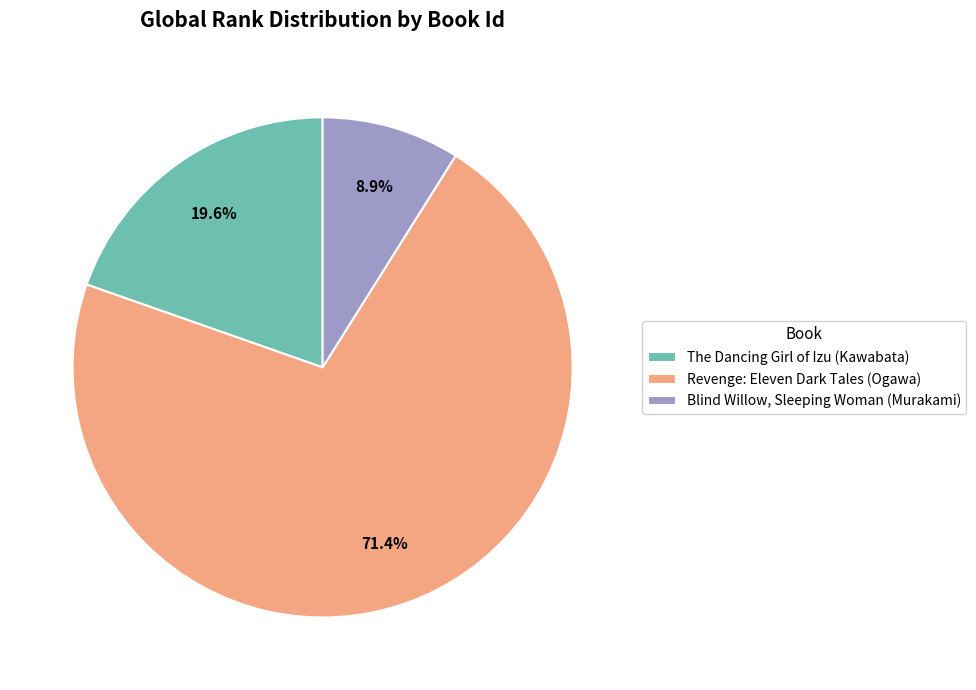

Which slice is the largest?

Revenge: Eleven Dark Tales (Ogawa)